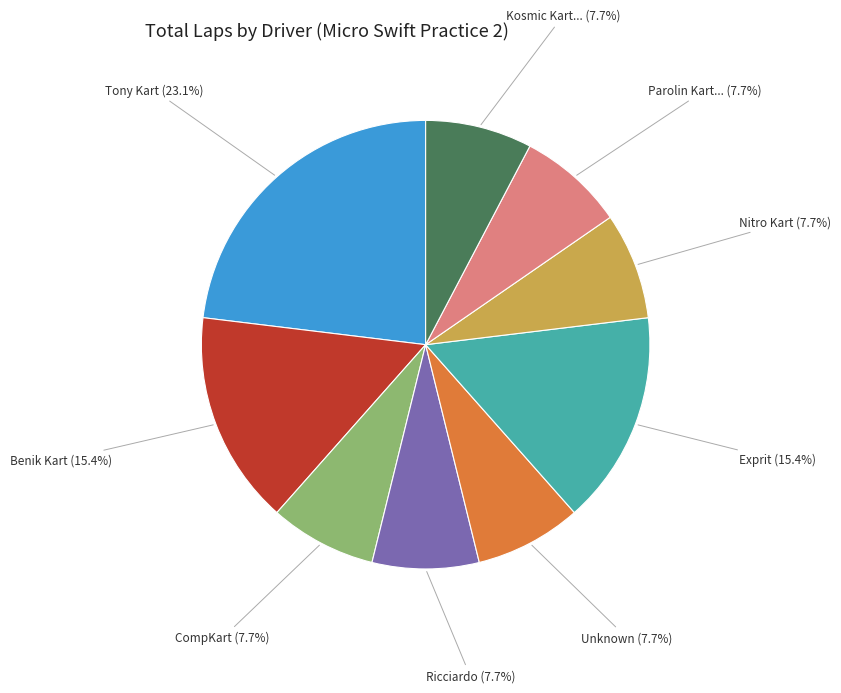

Is there any slice that represents more than half of the pie?

No